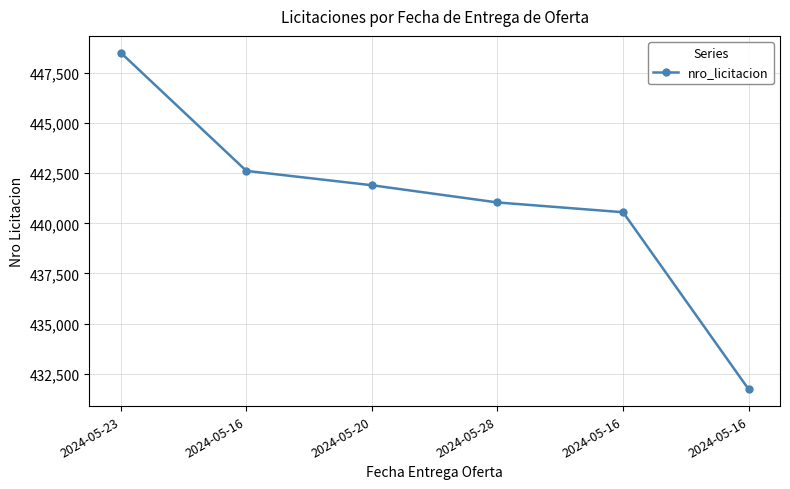

Which category has the lowest value across all series?

2024-05-16